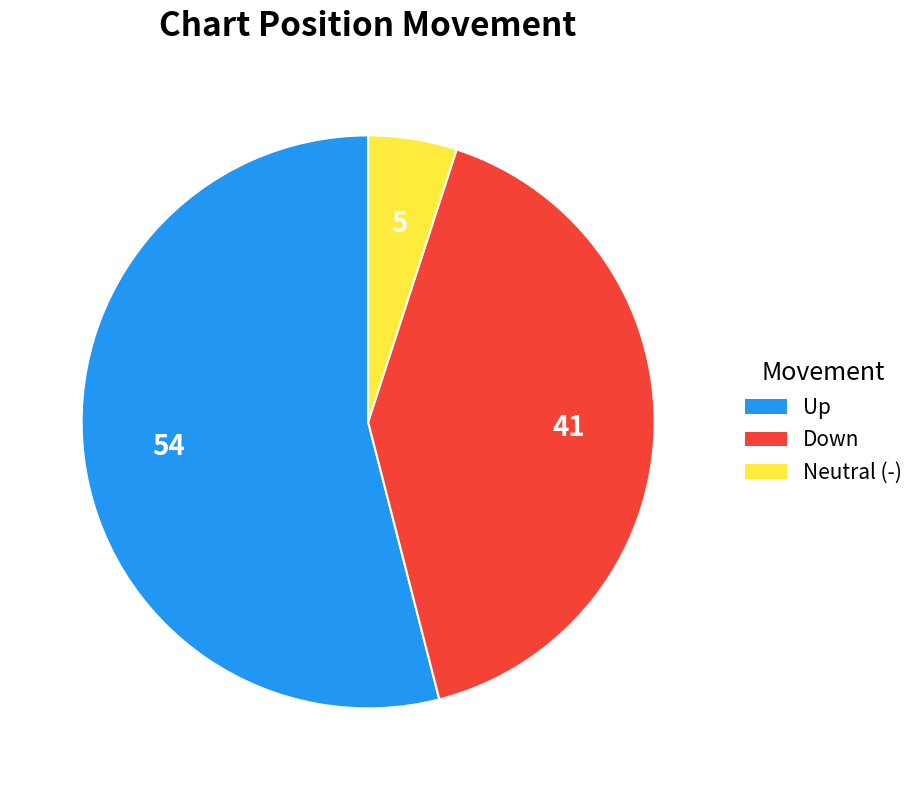

Does any single category account for the majority?

Yes